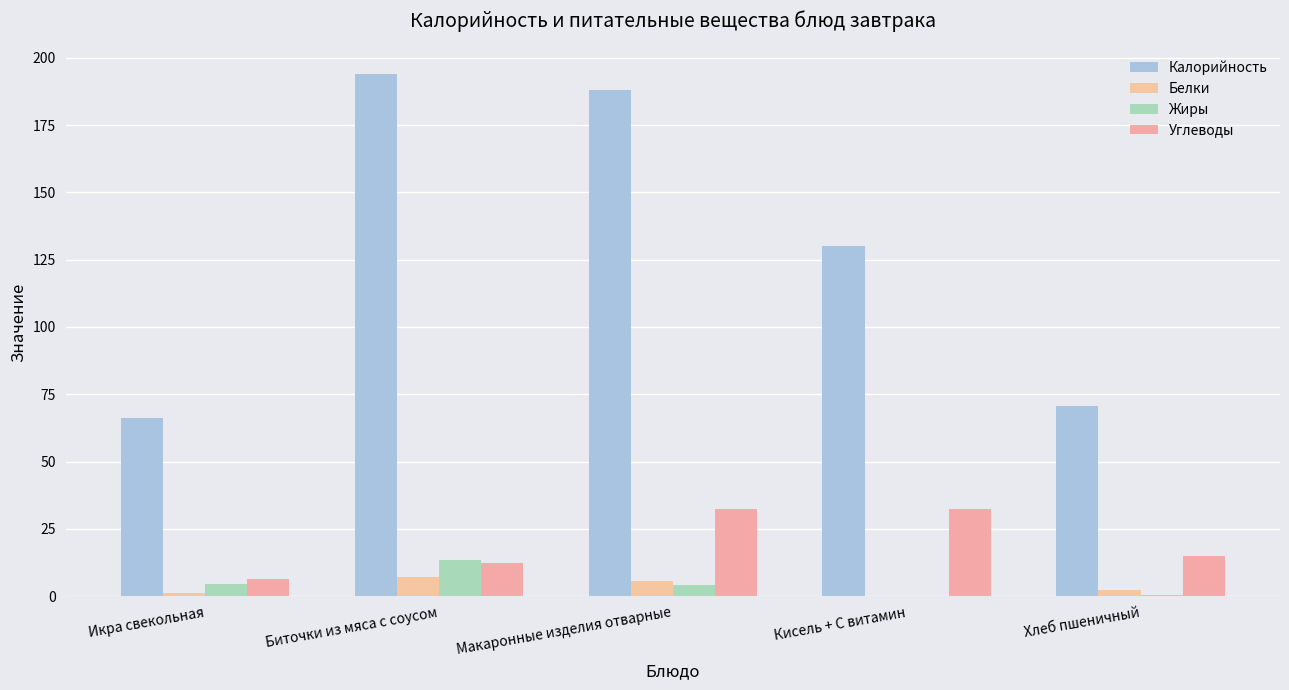

What are all the series names shown in the legend?

Калорийность, Белки, Жиры, Углеводы